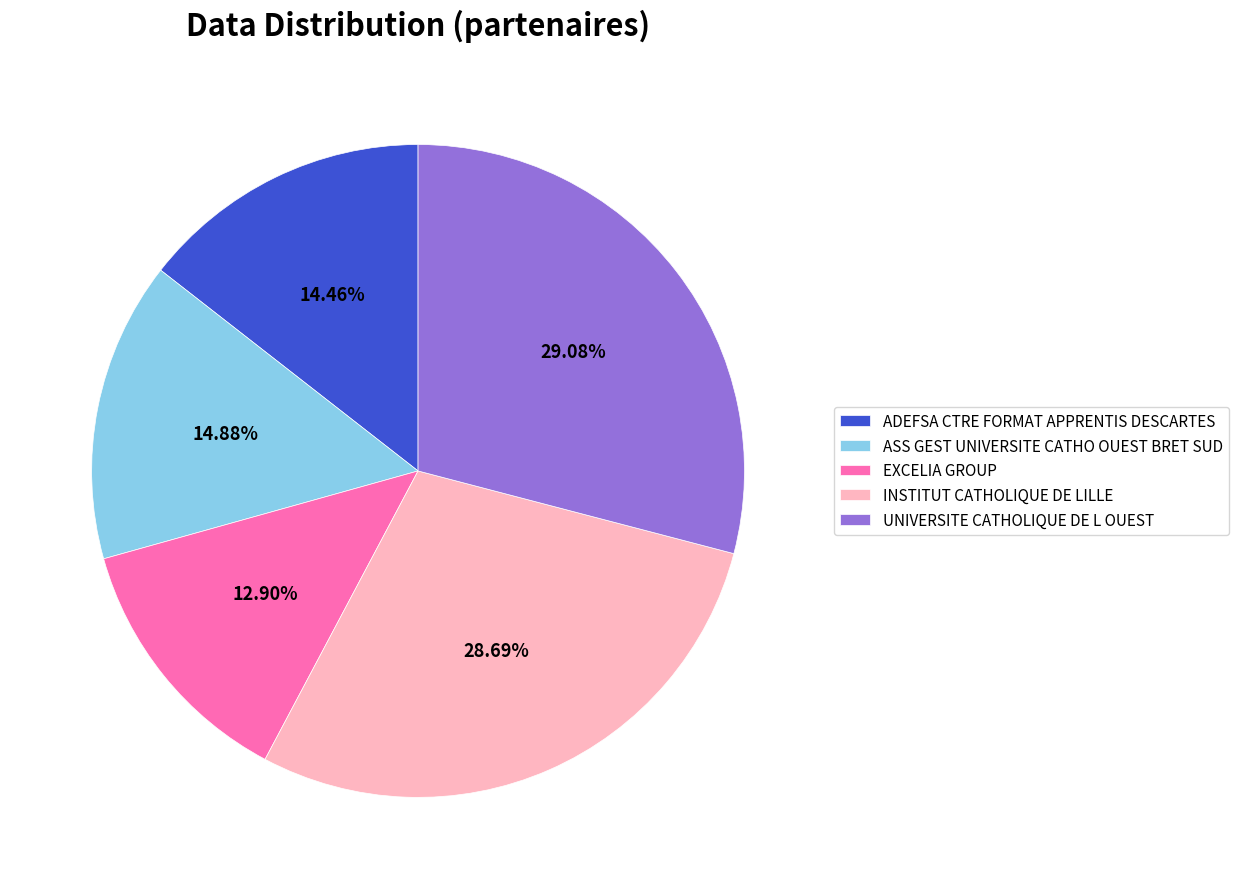

What percentage do ASS GEST UNIVERSITE CATHO OUEST BRET SUD and ADEFSA CTRE FORMAT APPRENTIS DESCARTES together represent?

29.3%